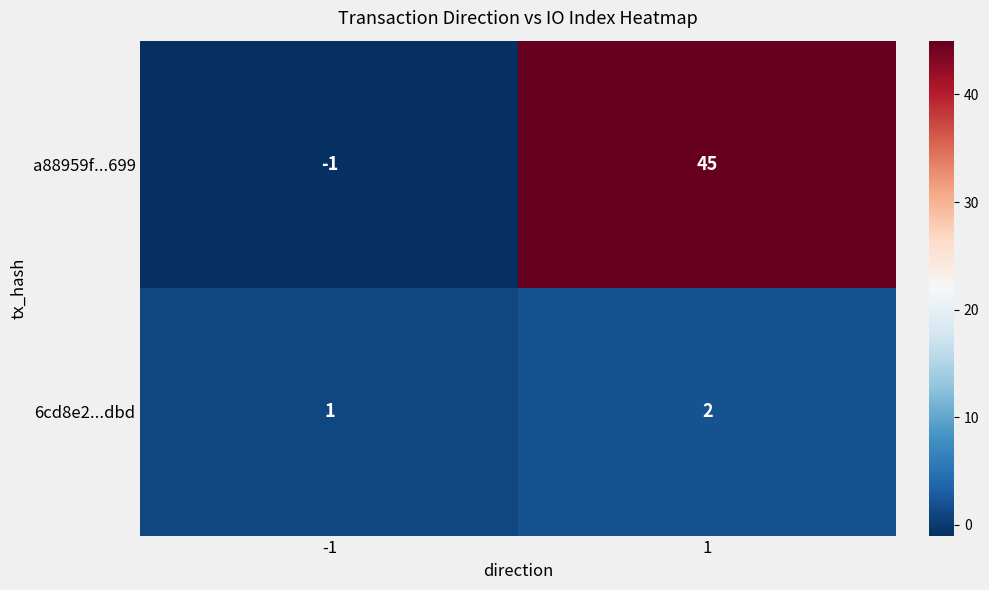

Reading right to left, what are all the values shown in this chart?

a88959f...699: 1=45	-1=-1
6cd8e2...dbd: 1=2	-1=1